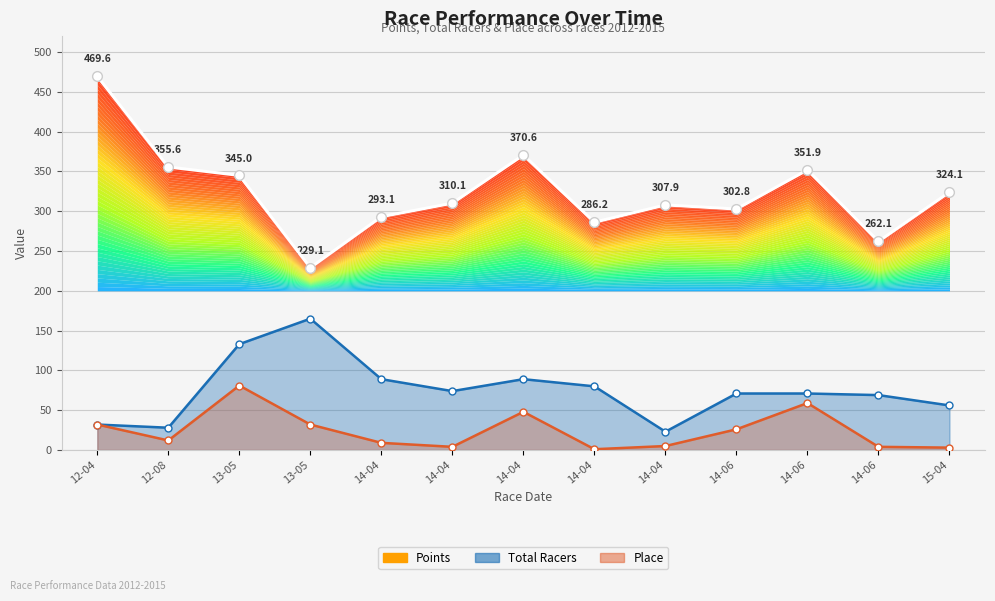

How many values exceed 310?

7